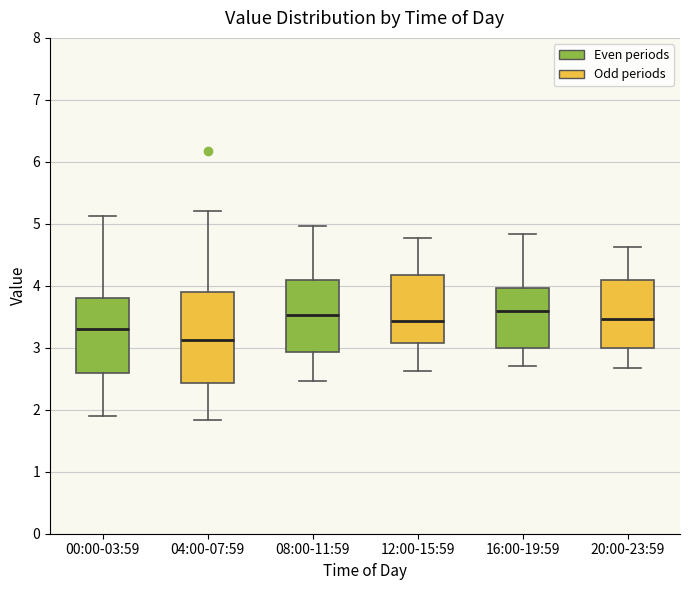

Which box is the tallest, from its lower edge to its upper edge?

04:00-07:59